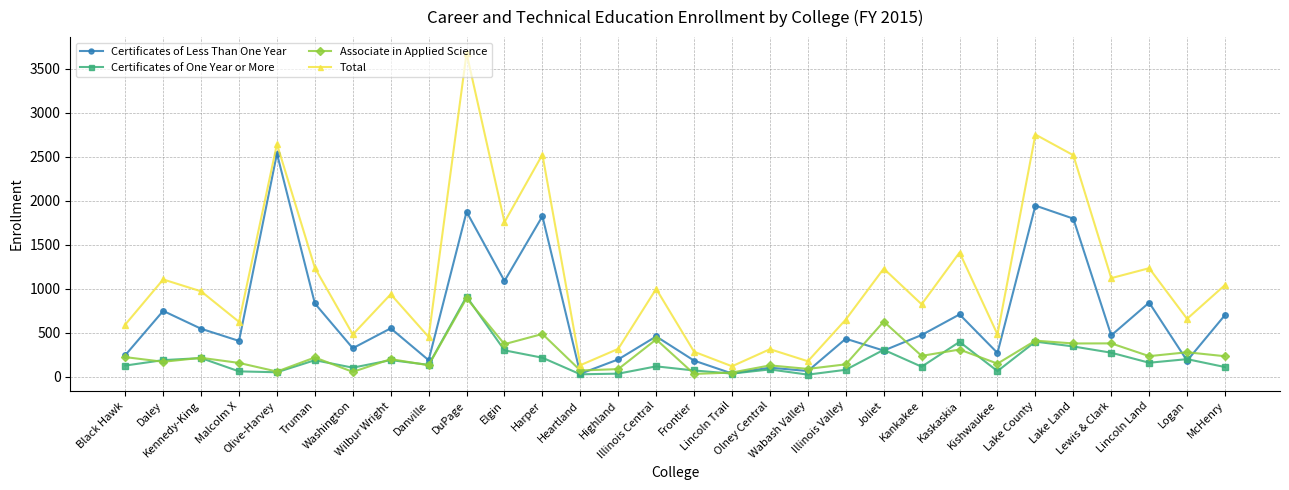

True or false: Total has a value of 3051 at Elgin.

False